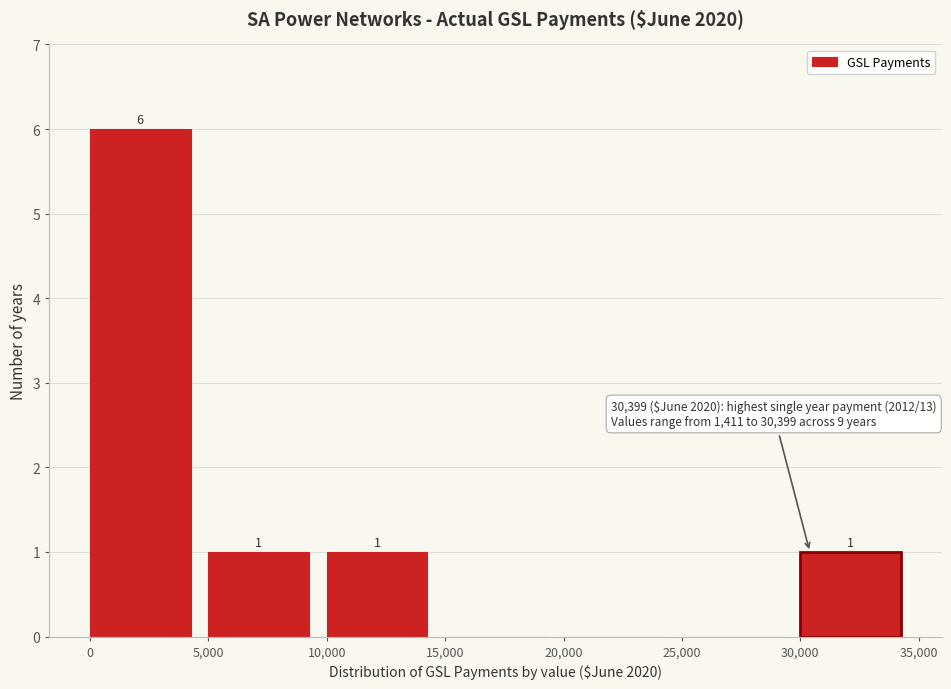

Which range on the x-axis has the tallest bar?

0 to 5,000